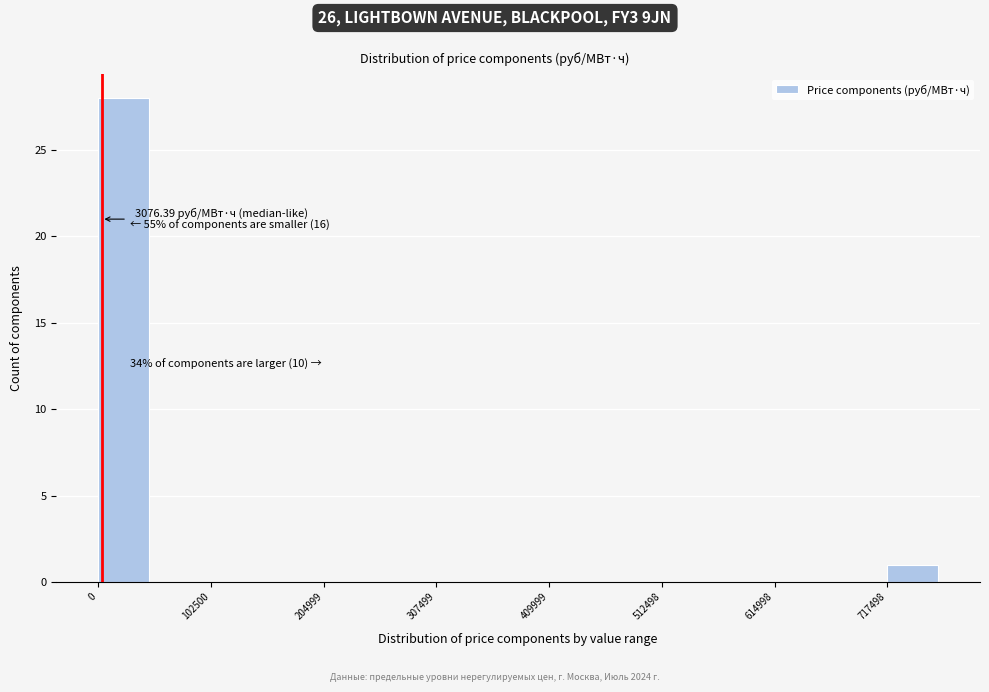

Read against the x-axis, roughly where is the centre of the tallest bar?

20000